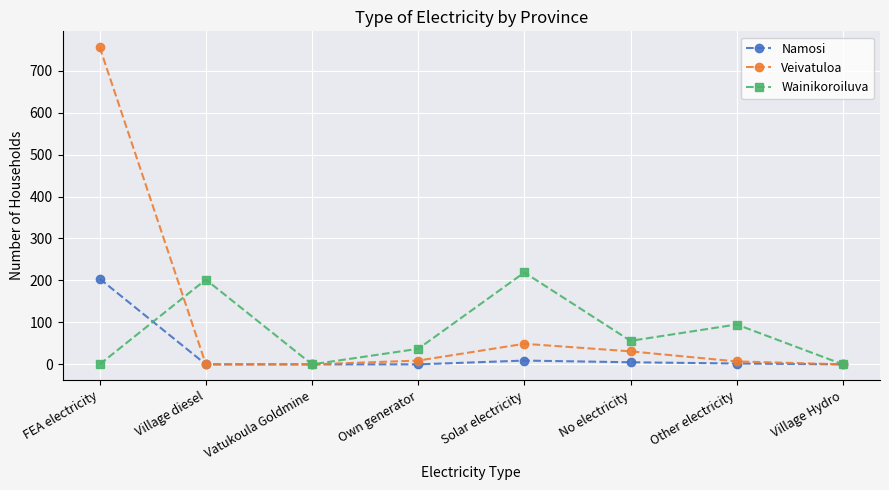

At No electricity, list the series in order from largest to smallest.

Wainikoroiluva, Veivatuloa, Namosi